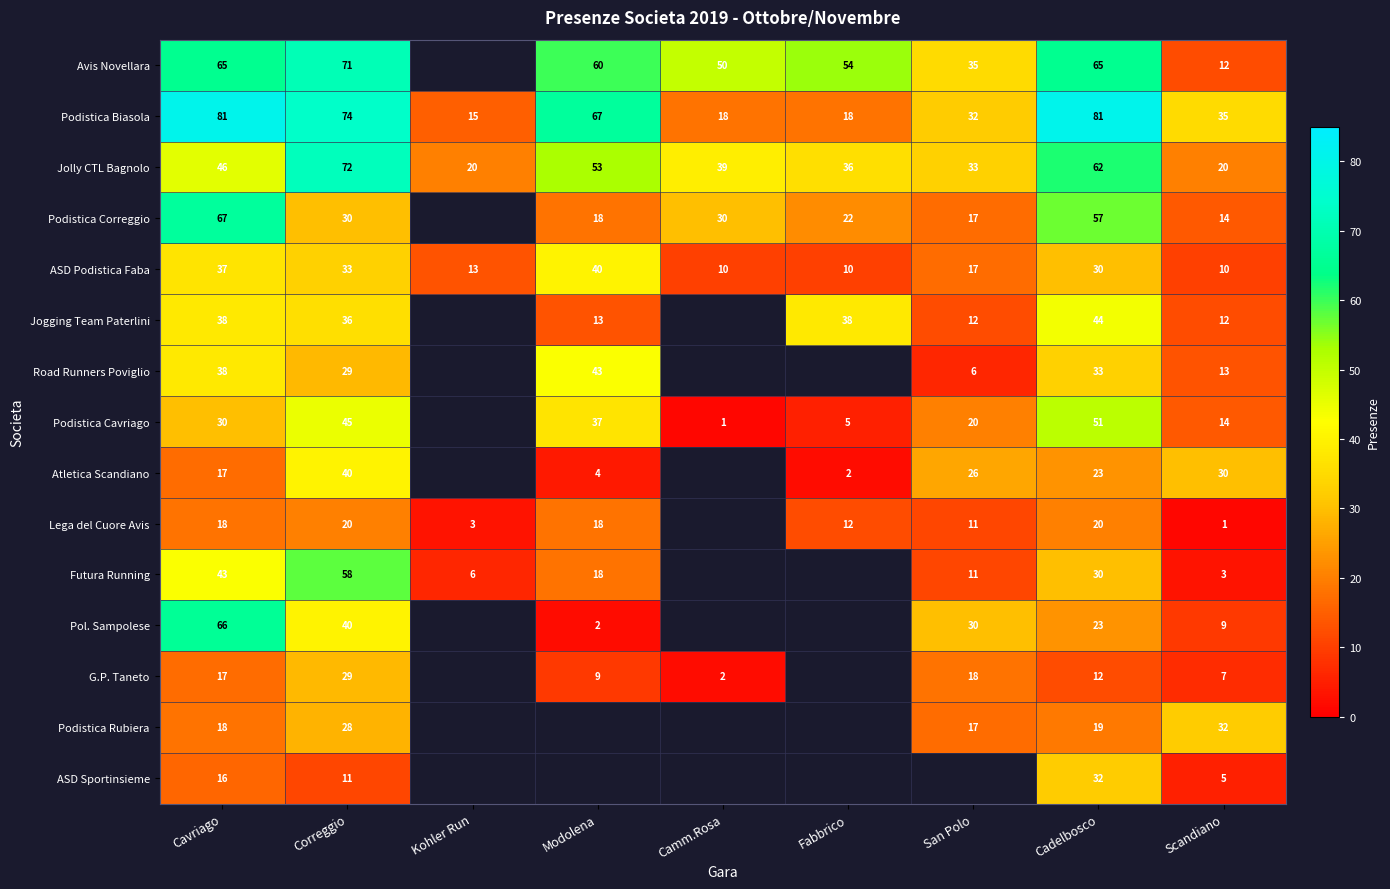

What is the total value across all series at Correggio?

616